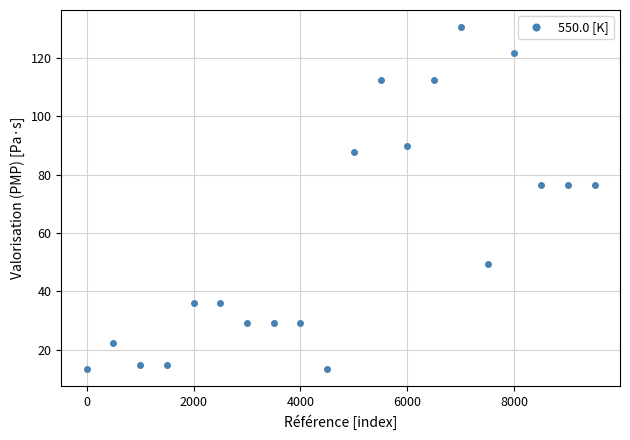

What is the average value?

58.6